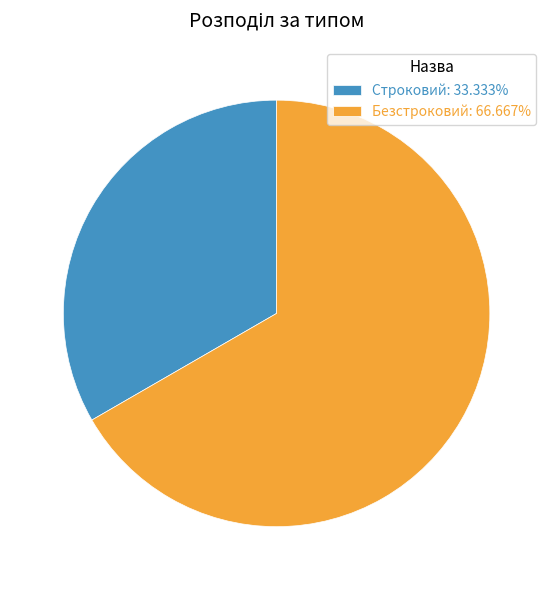

Approximately how many times larger is the value at Строковий: 33.333% compared to Безстроковий: 66.667%?

0.5